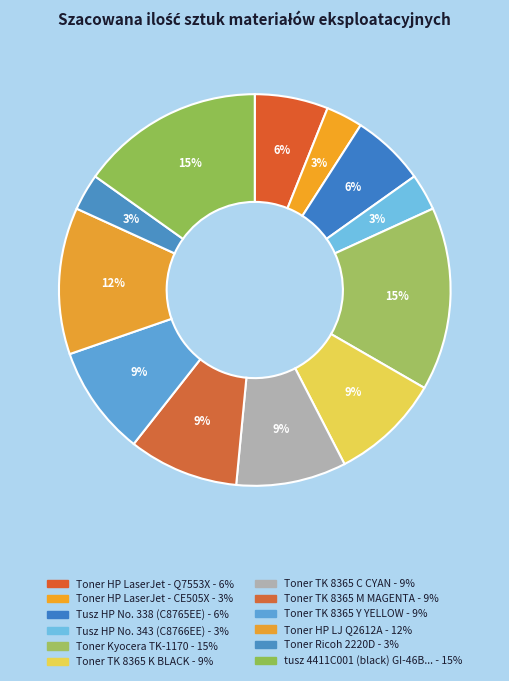

How many segments does this pie chart have?

12